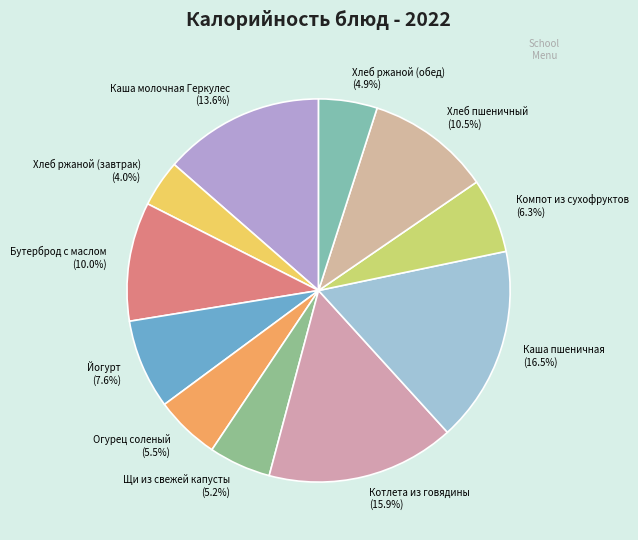

Is Каша молочная Геркулес the majority of the pie?

No